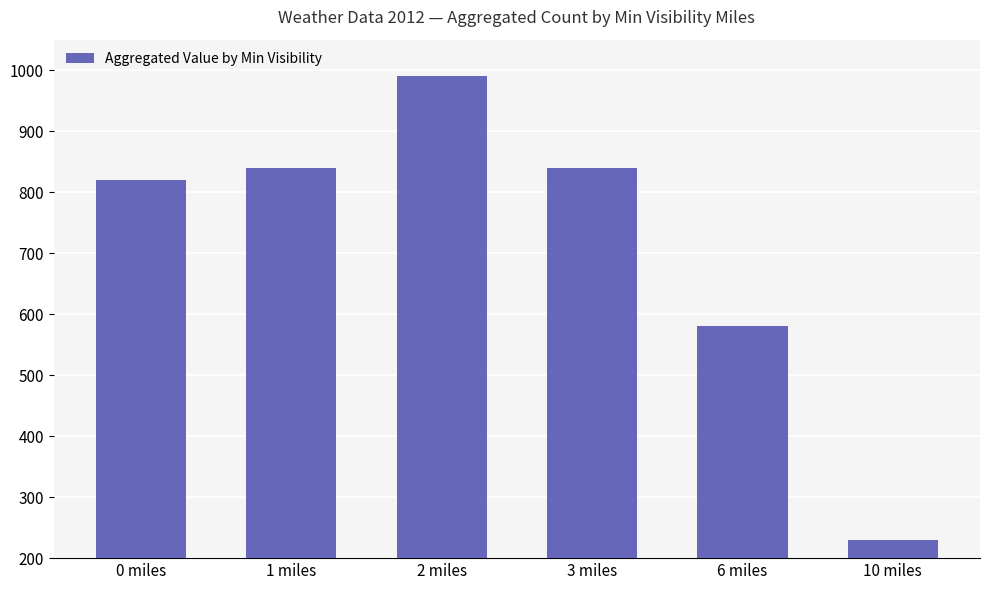

How many data points does each series have?

6